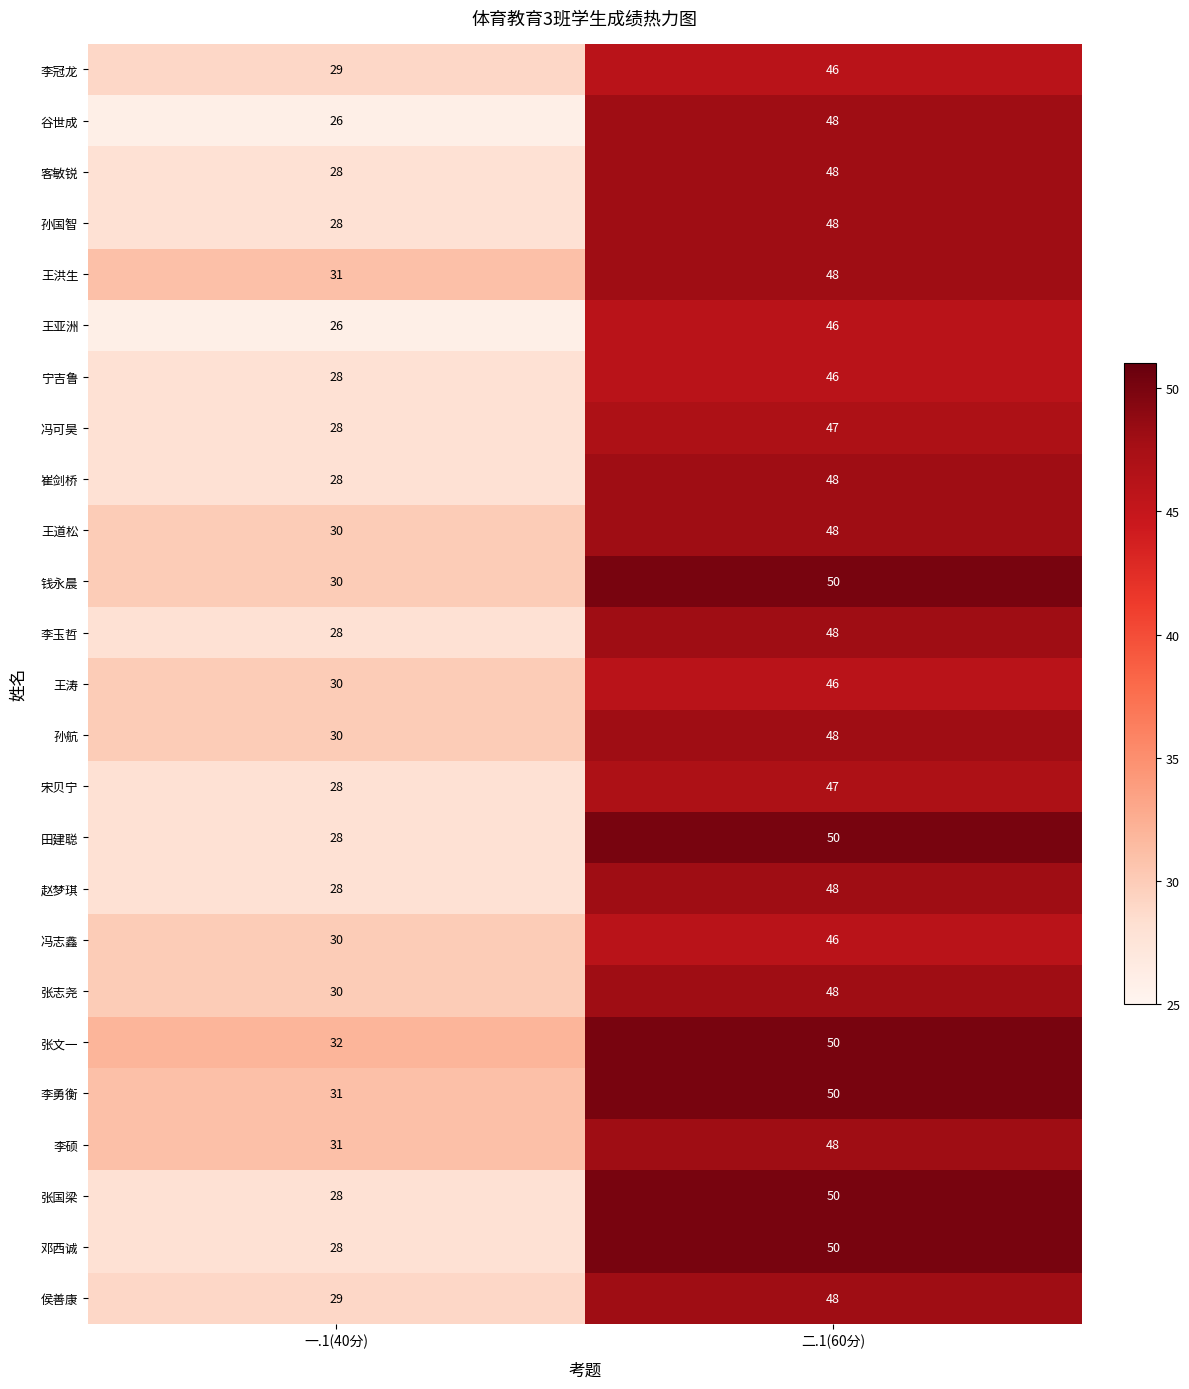

List the labels in order of 王亚洲 value, largest first.

二.1(60分), 一.1(40分)